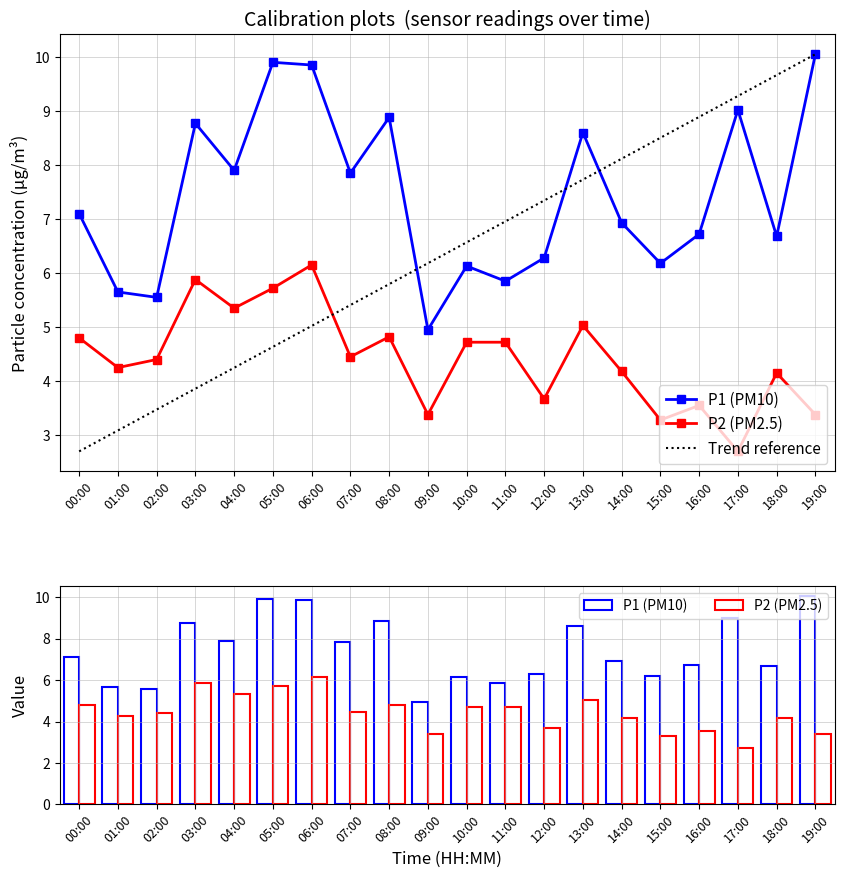

Which series changed the most between 02:00 and 19:00?

P1